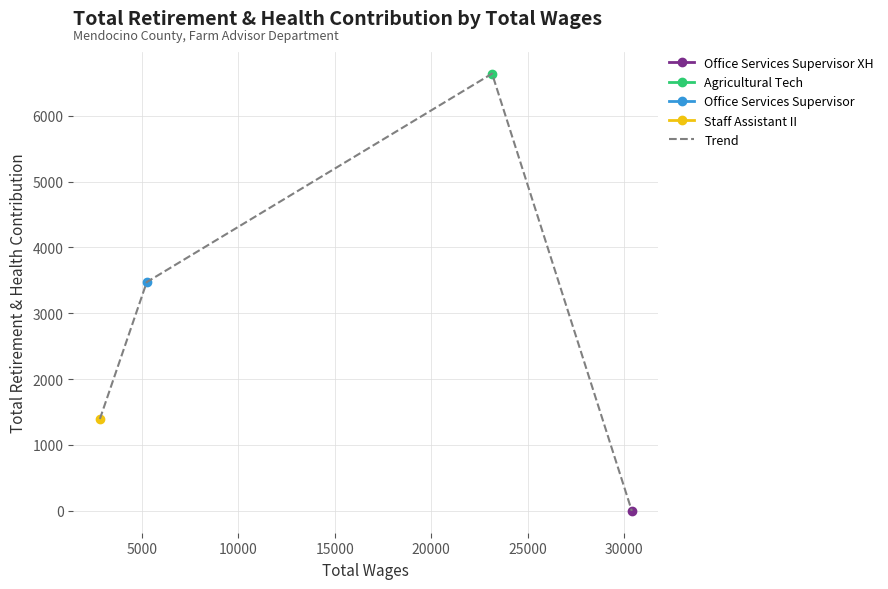

How many interior local peaks does the Trend series have?

1